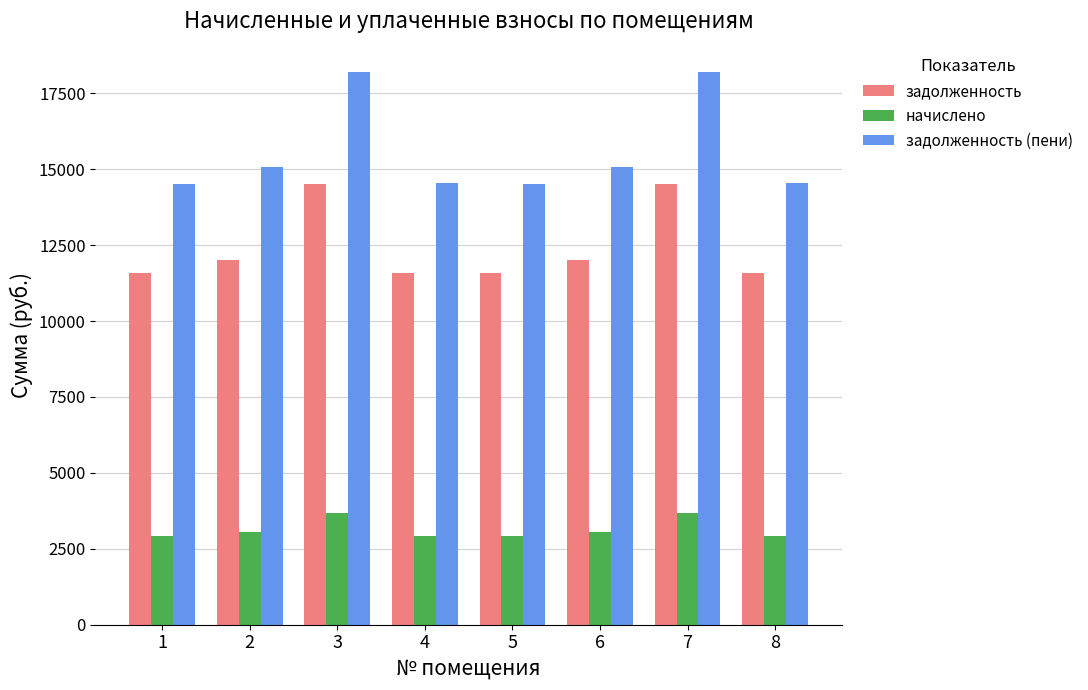

The value of задолженность at 4 is 11596.8. True or false?

True